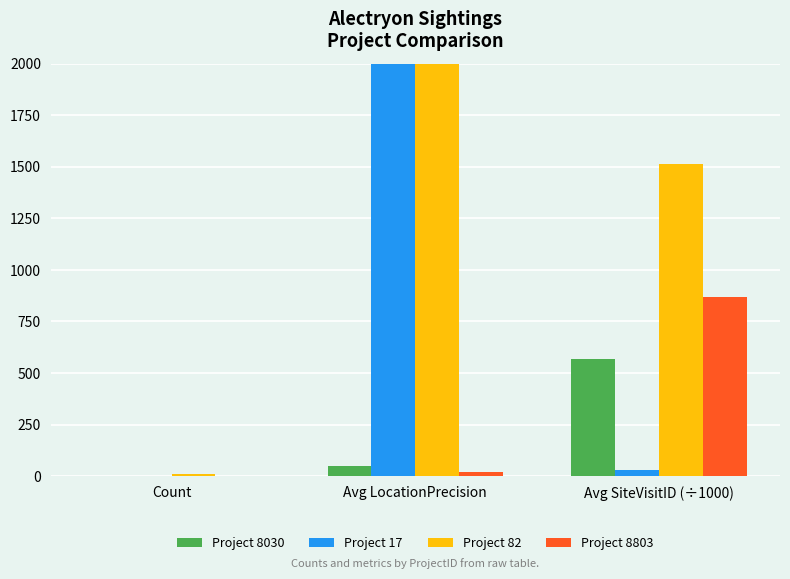

Are the bars grouped side by side (vs. stacked)?

Yes